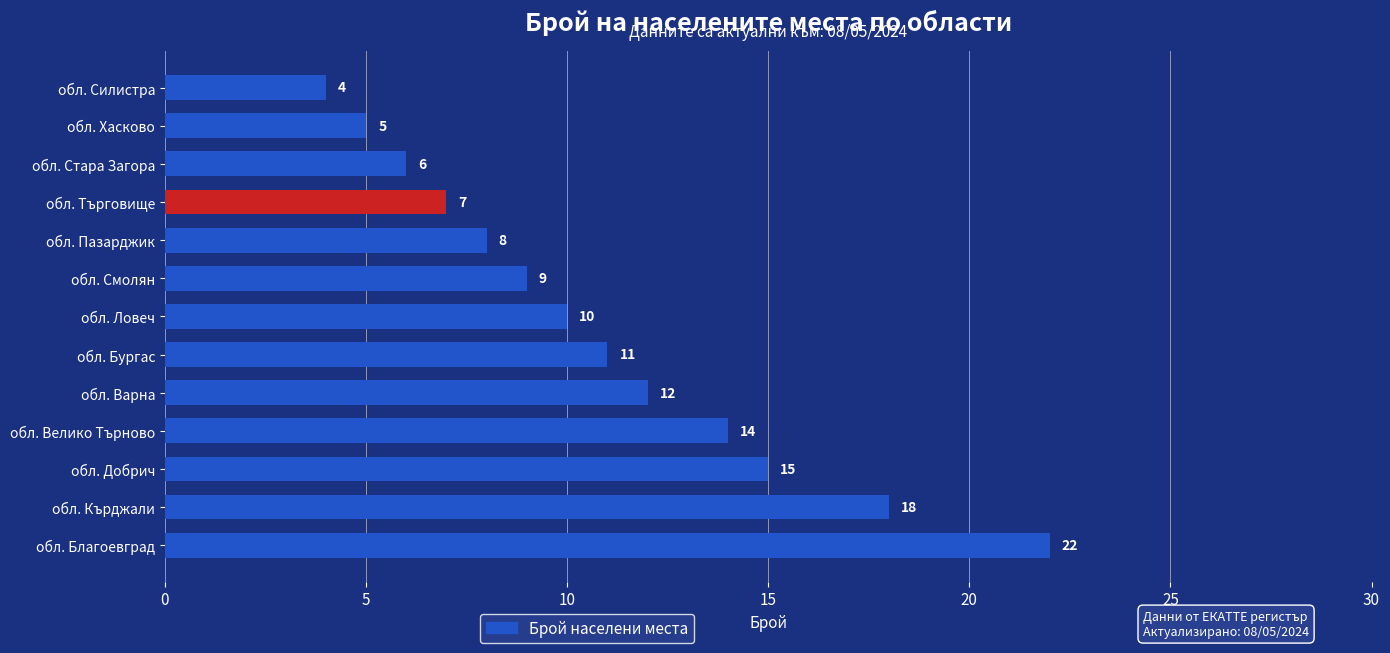

Does the chart contain stacked bars?

No